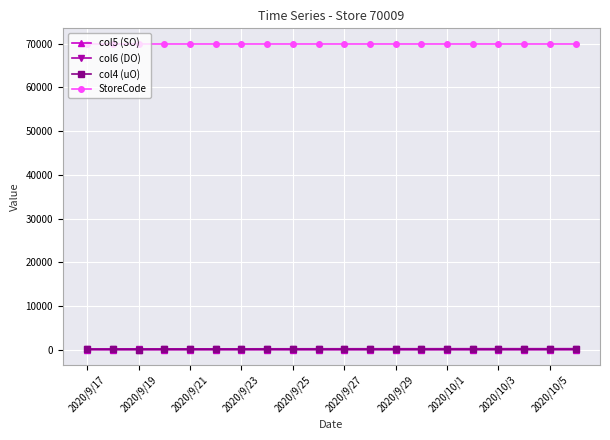

True or false: col5 (SO) and StoreCode cross at least once.

False